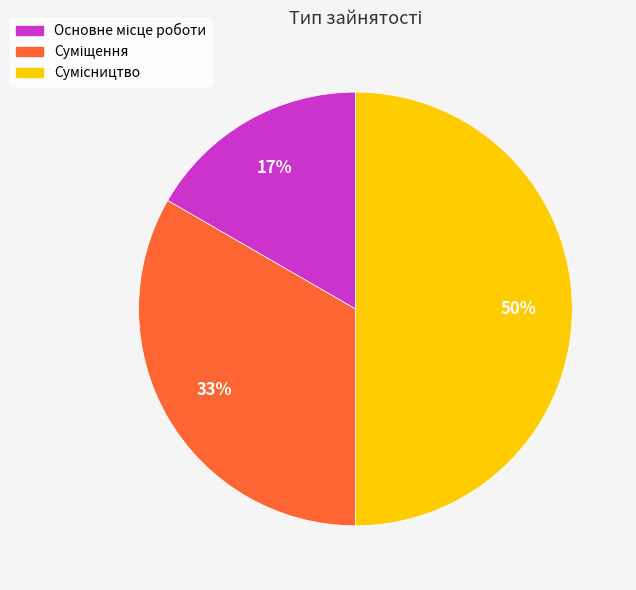

To the nearest percent, what is the average slice percentage?

33%